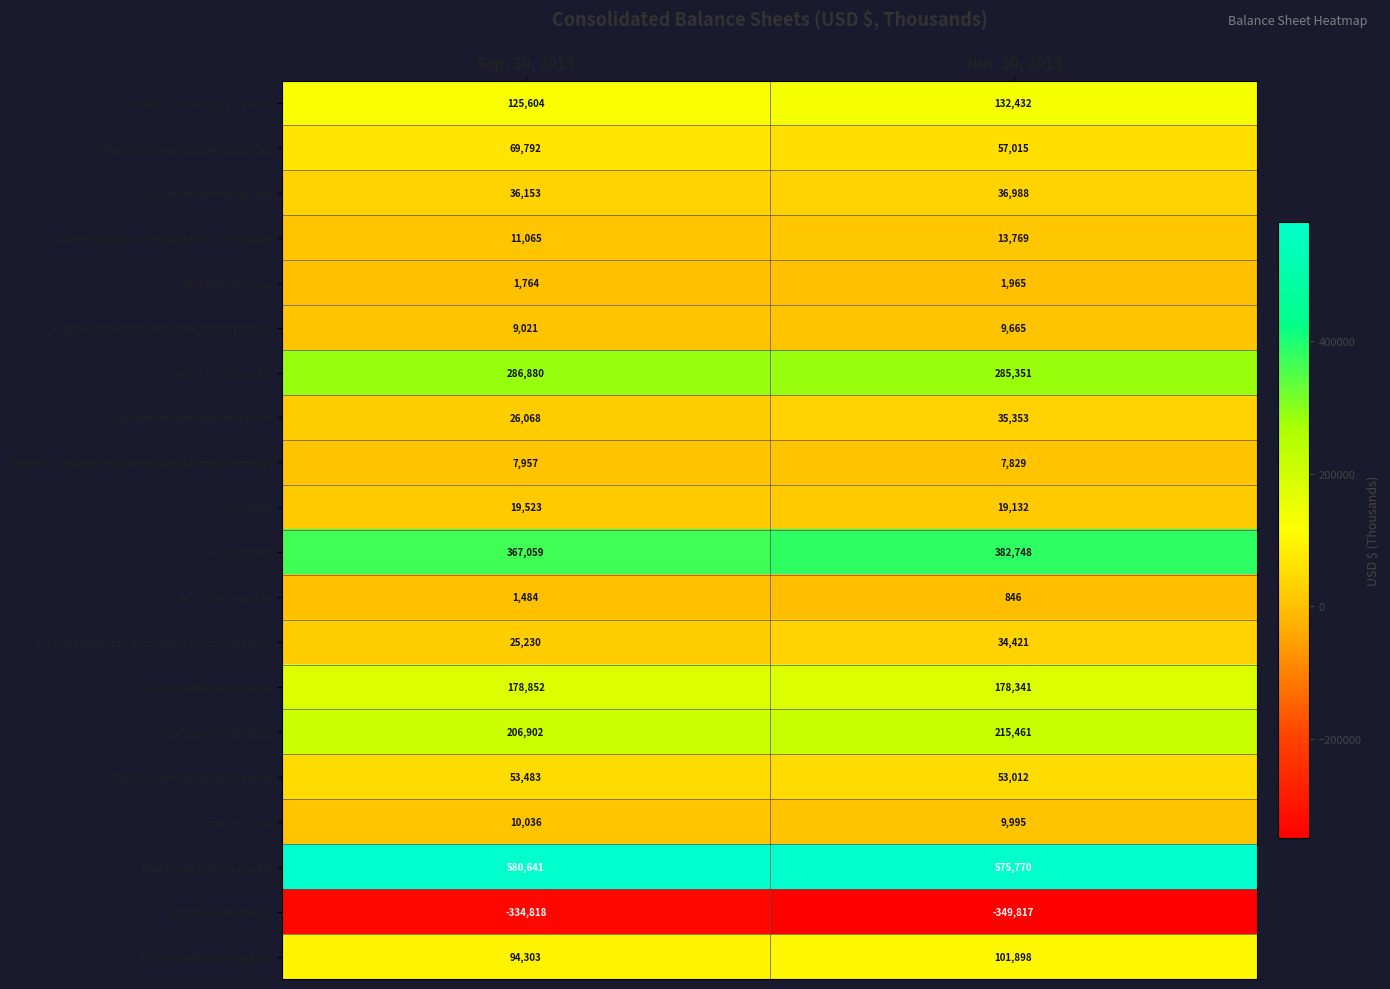

What is the spread (max minus min) of values at Sep. 30, 2013?

915459